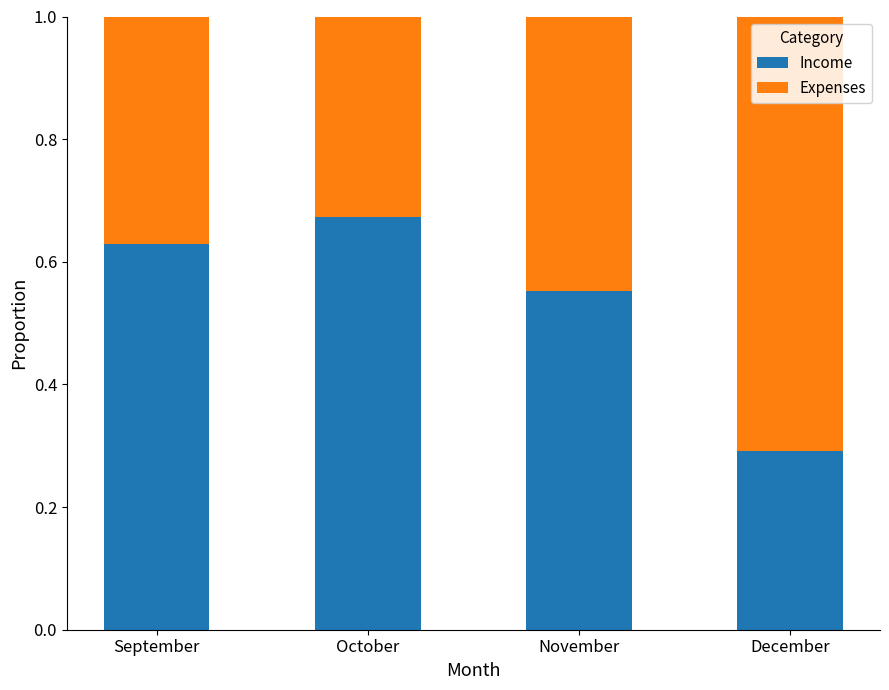

Where is Income nearest to the value 0?

December